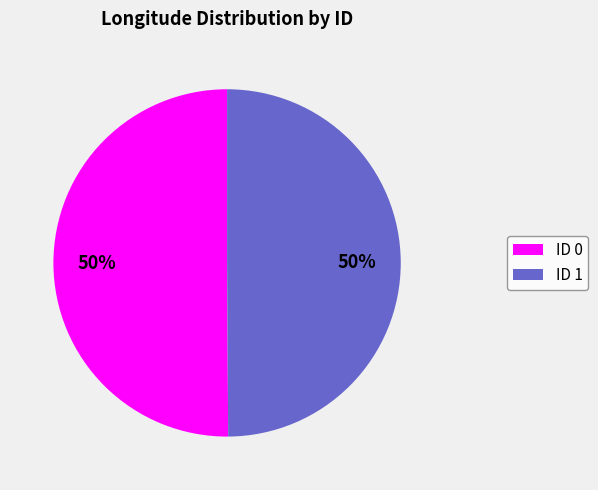

Is it true that ID 0 is 50% of the pie?

True